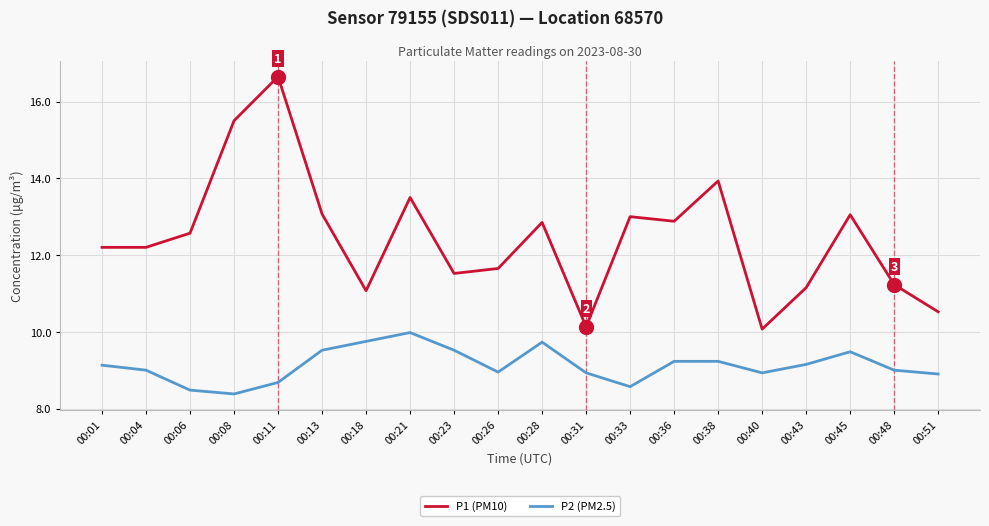

At which label does P1 (PM10) reach its peak?

00:11